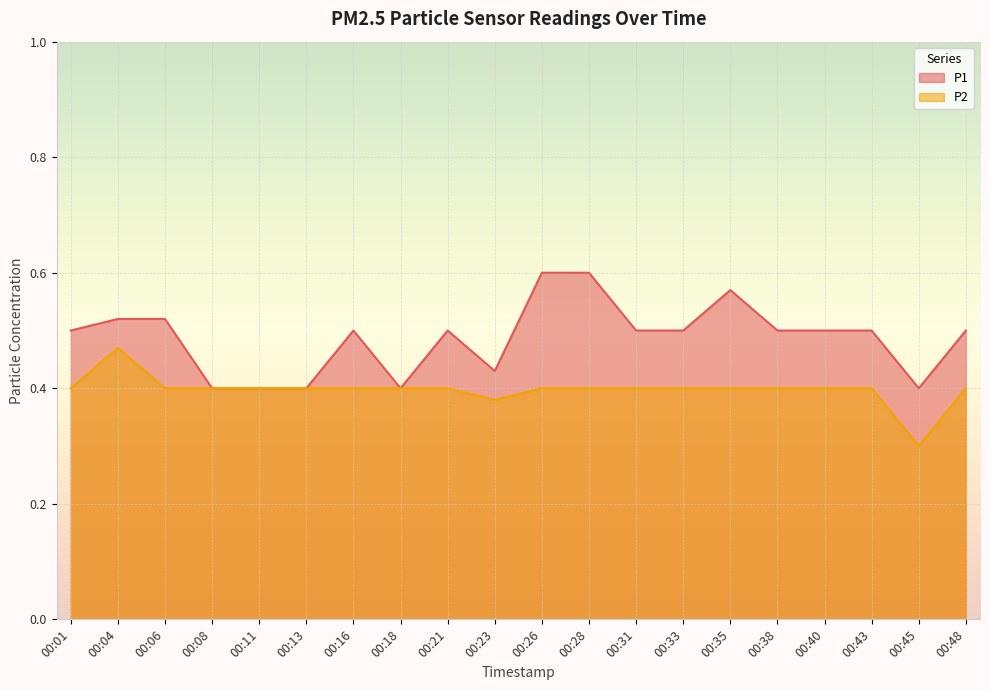

Where is the first local maximum for P2?

00:04